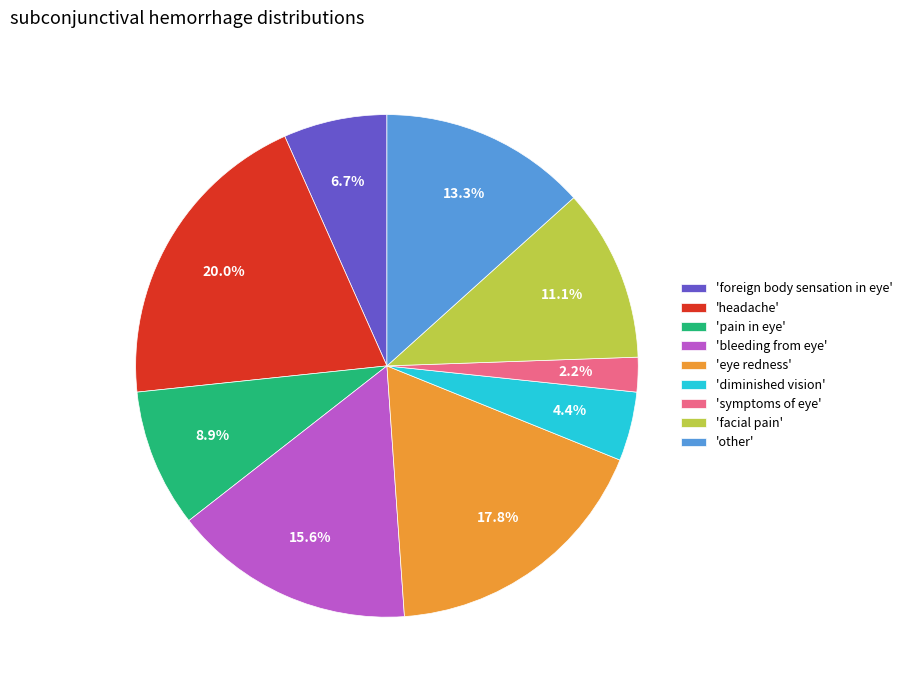

What is the largest slice in the pie chart?

'headache'